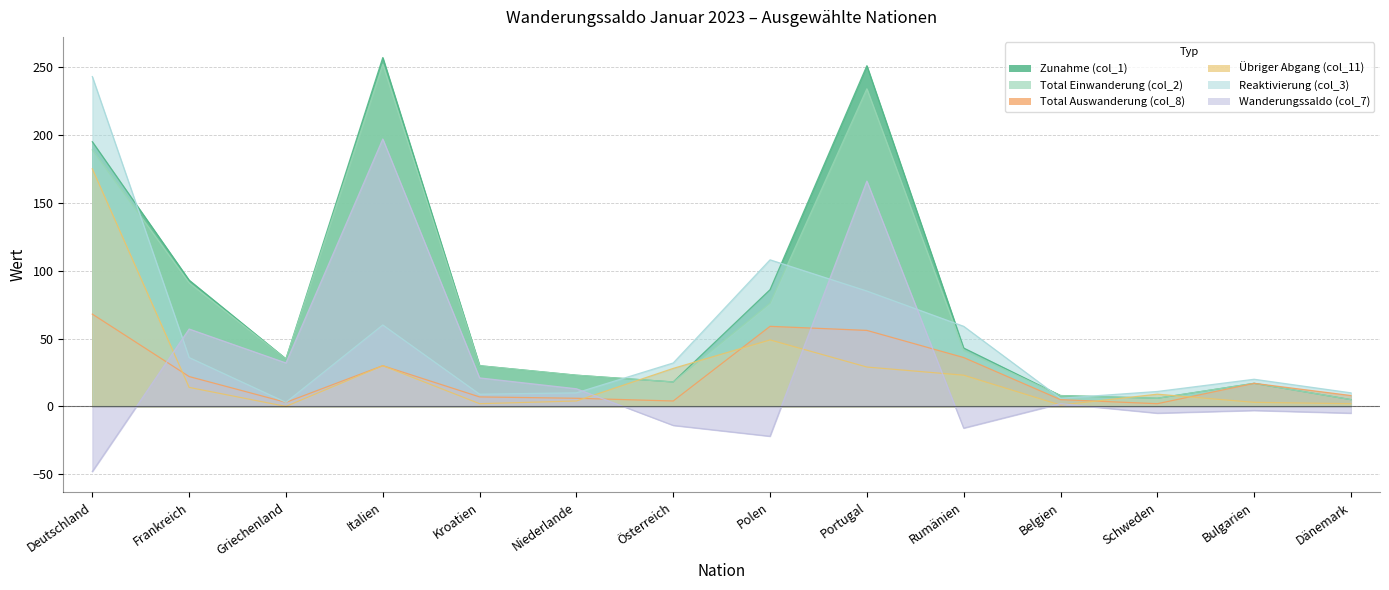

What is the total value across all series at Griechenland?

108